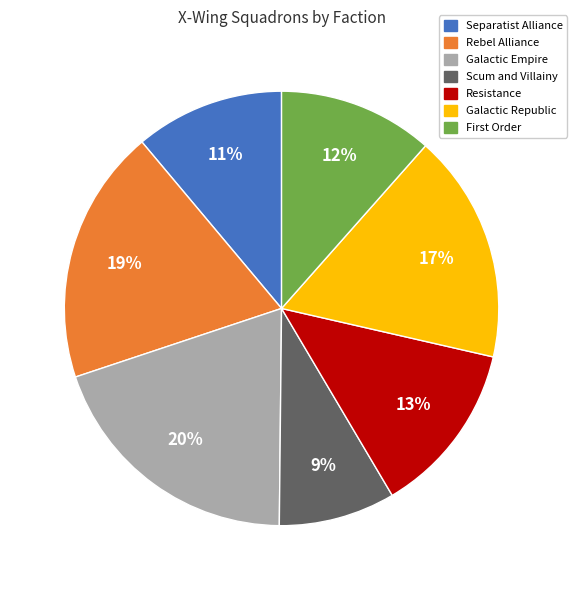

To the nearest percent, what is the difference between the largest and smallest slice percentages?

11%